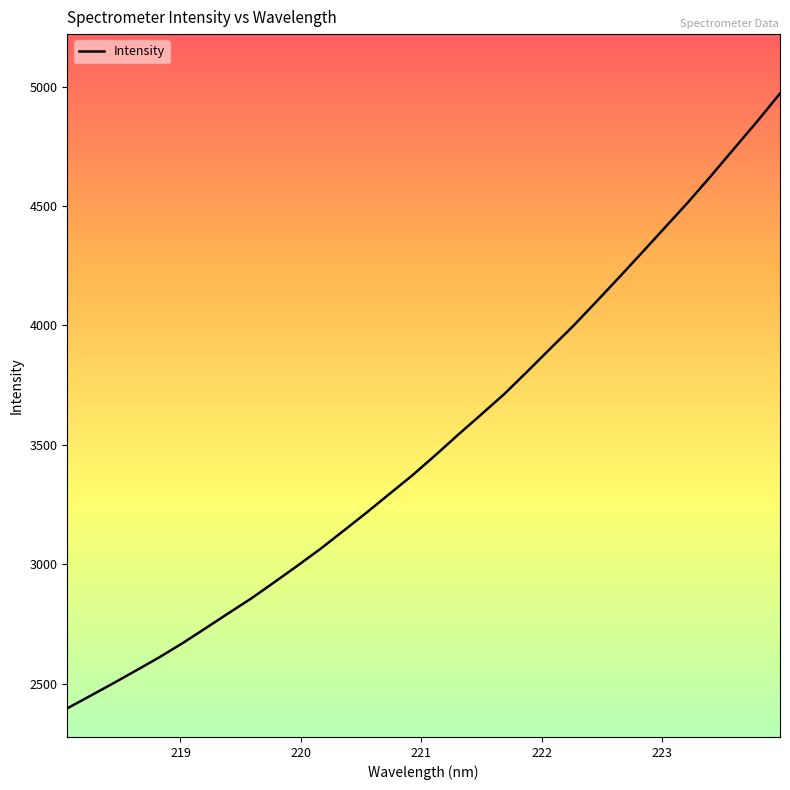

What is the difference between the maximum and minimum values?

2575.0